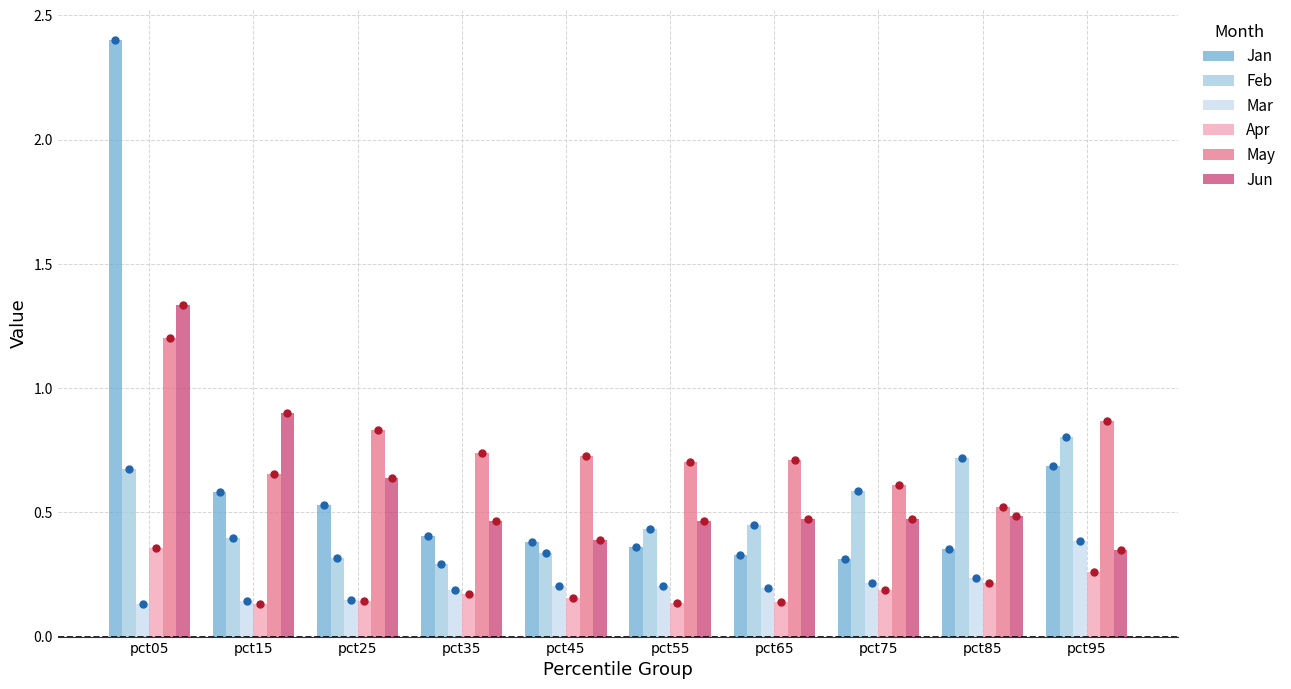

At which category is the sum across all series the highest?

pct05